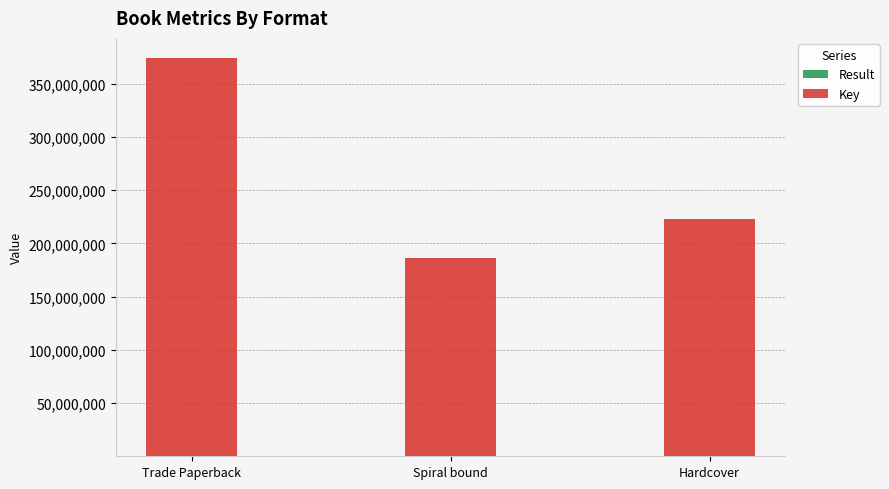

At which category is the sum across all series the highest?

Trade Paperback